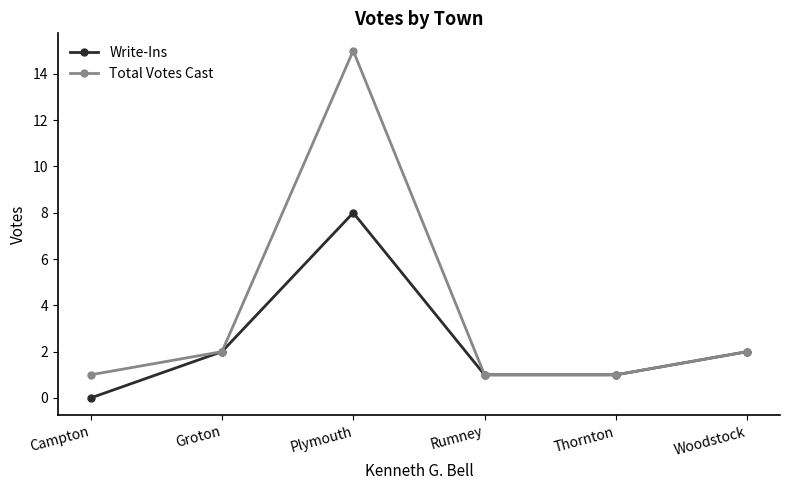

What is the approximate value of Write-Ins at Plymouth?

8